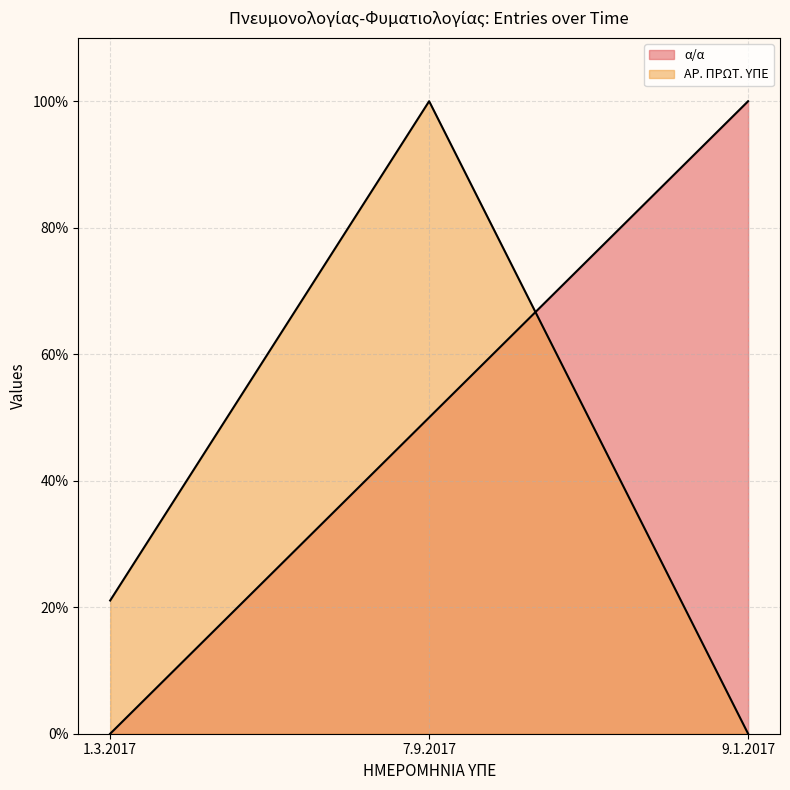

List the series in order of their overall mean, highest first.

α/α (line), ΑΡ. ΠΡΩΤ. ΥΠΕ (line)